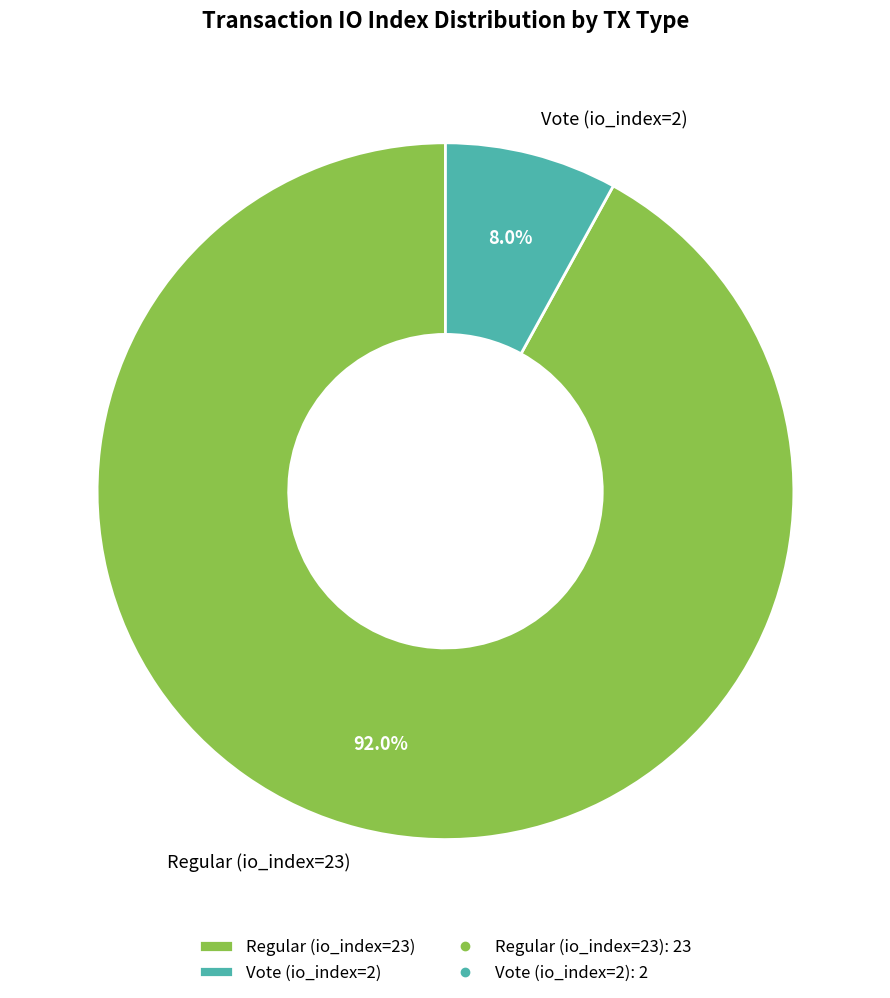

Which category has the smallest portion of the pie?

Vote (io_index=2)